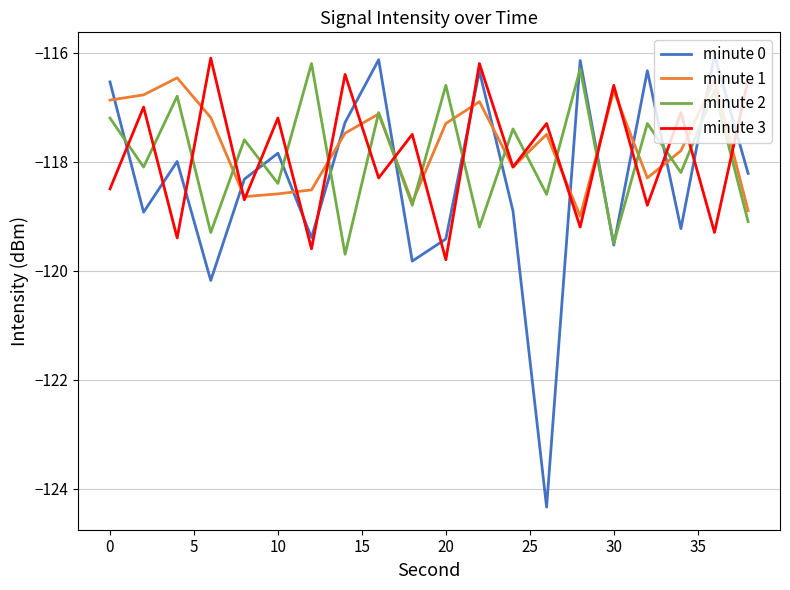

Count the number of categories in the chart.

20